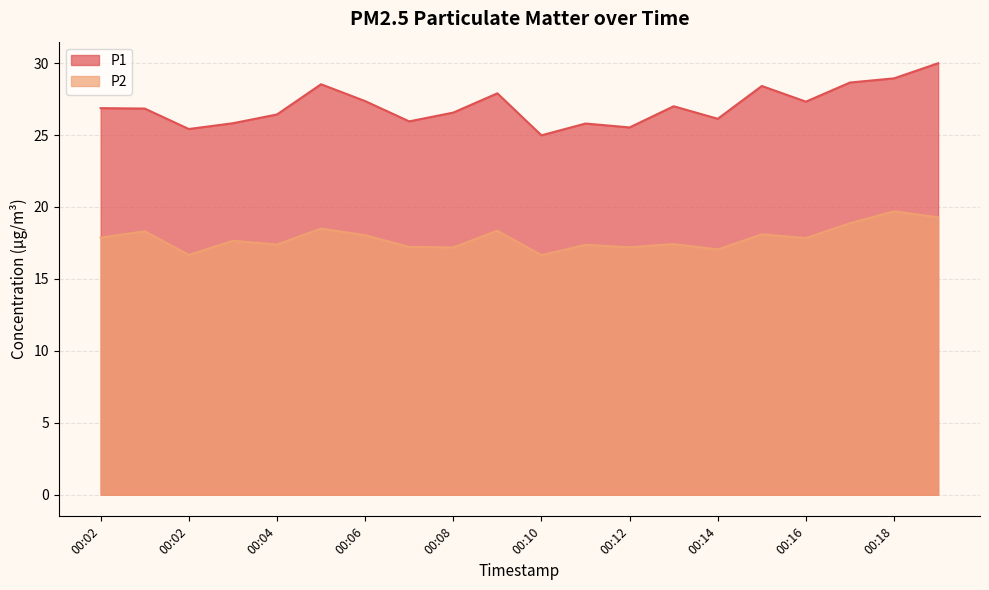

The value of P1 at 00:02 is 6.6. True or false?

False